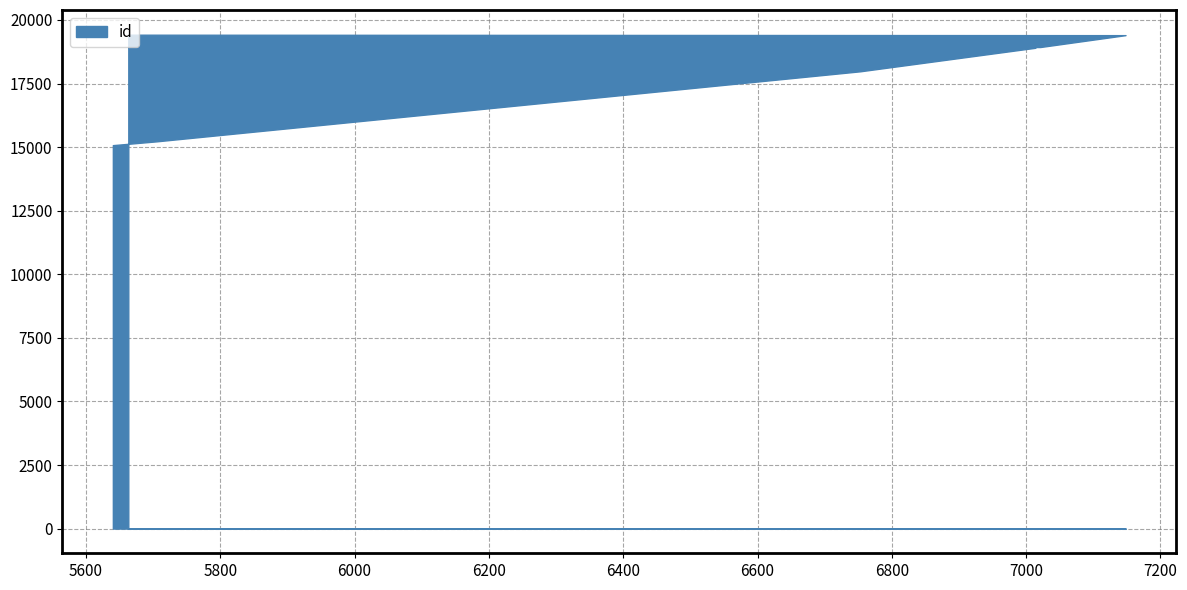

What is the difference between the maximum and second lowest values?

4194